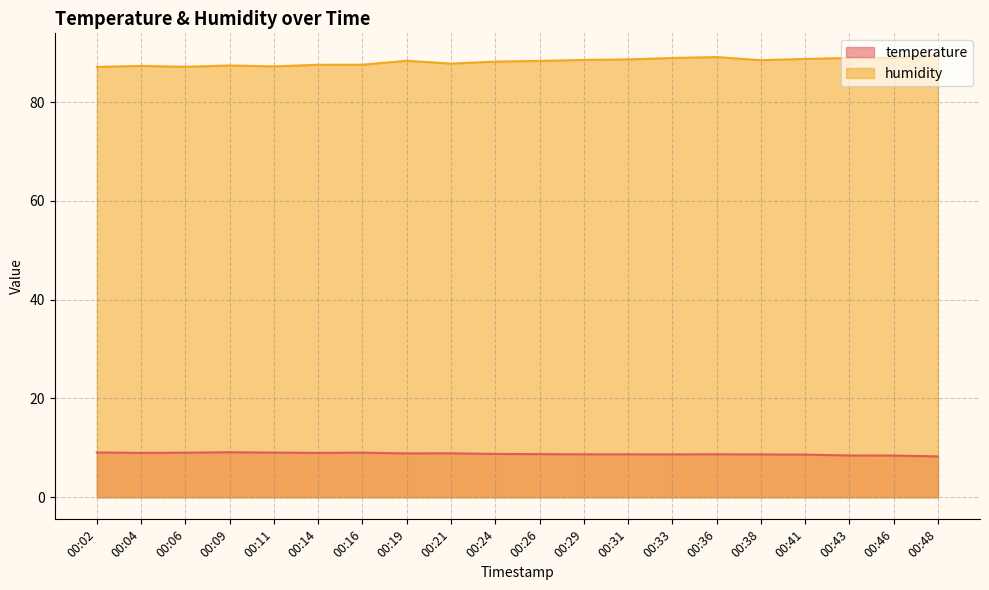

True or false: humidity and temperature intersect in this chart.

False